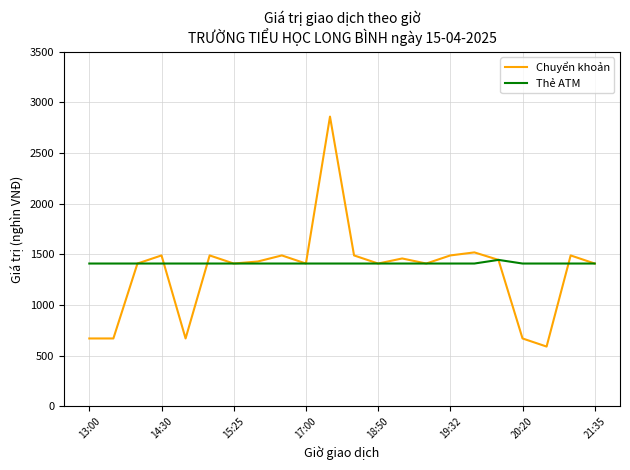

What is the maximum value shown in the chart?

2860